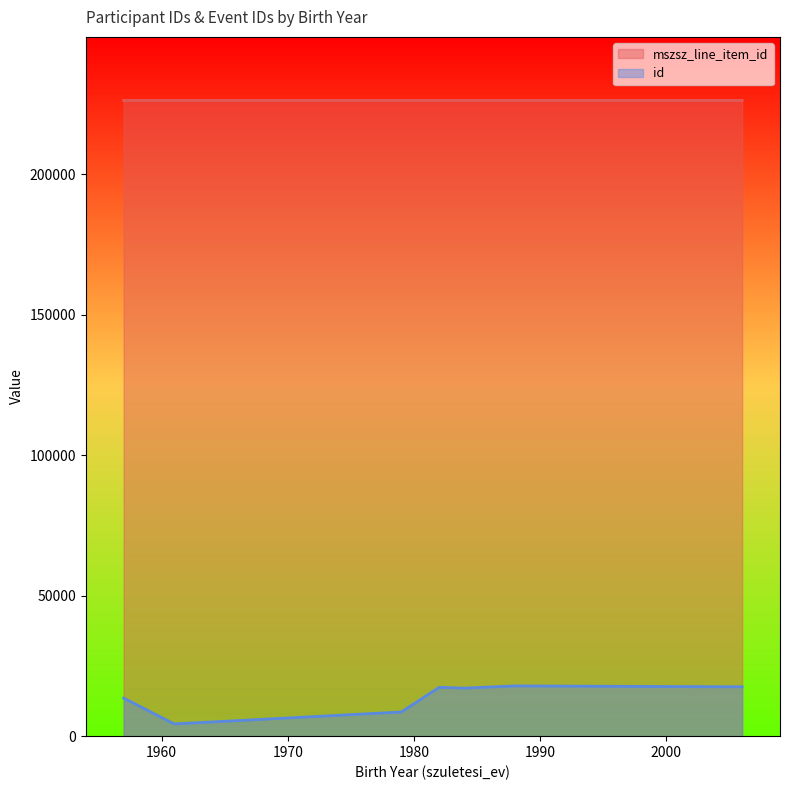

Which has a higher value, 1982 or 1979?

1982